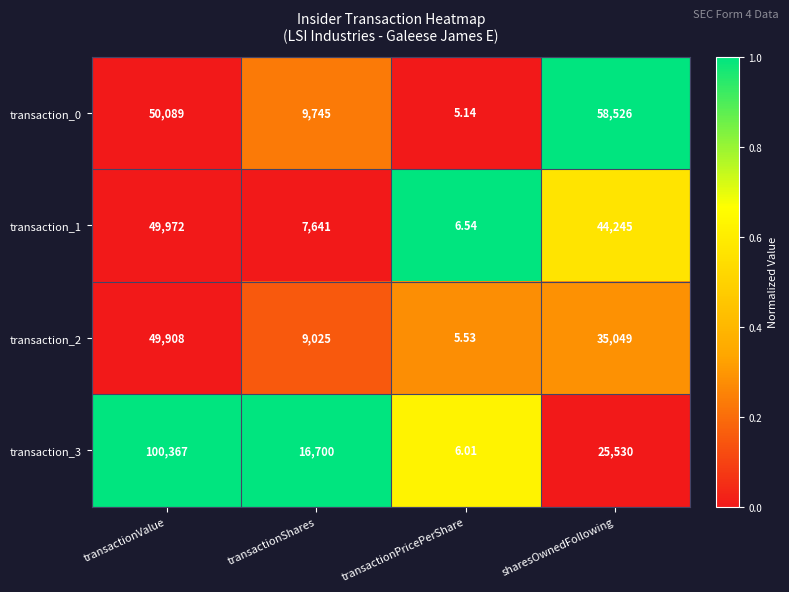

At which label does transaction_2 first exceed 35049?

transactionValue